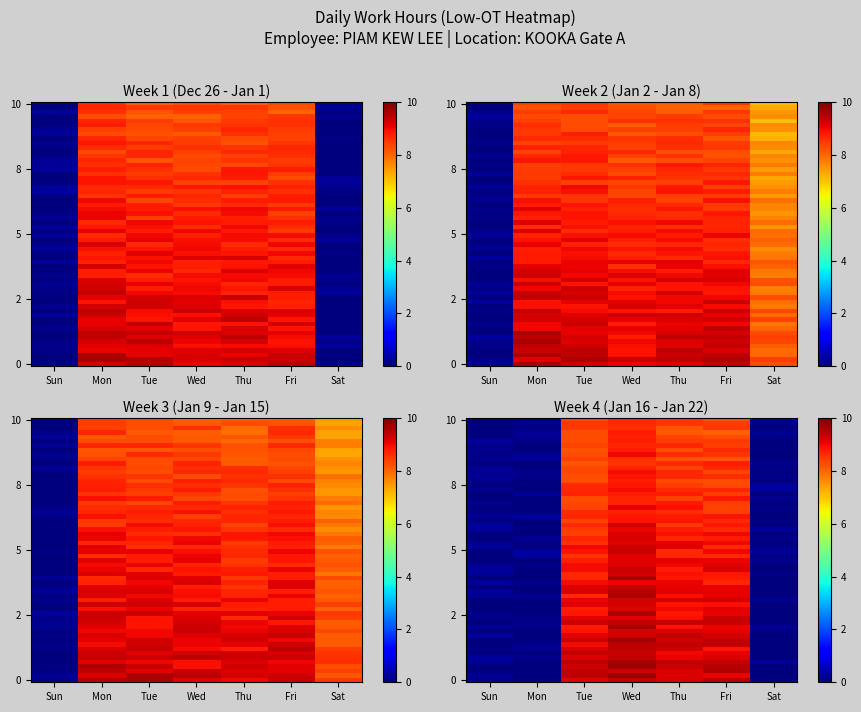

What is the sum of the Week 3 (Jan 9 - Jan 15) values at Wed and Sat?

15.9